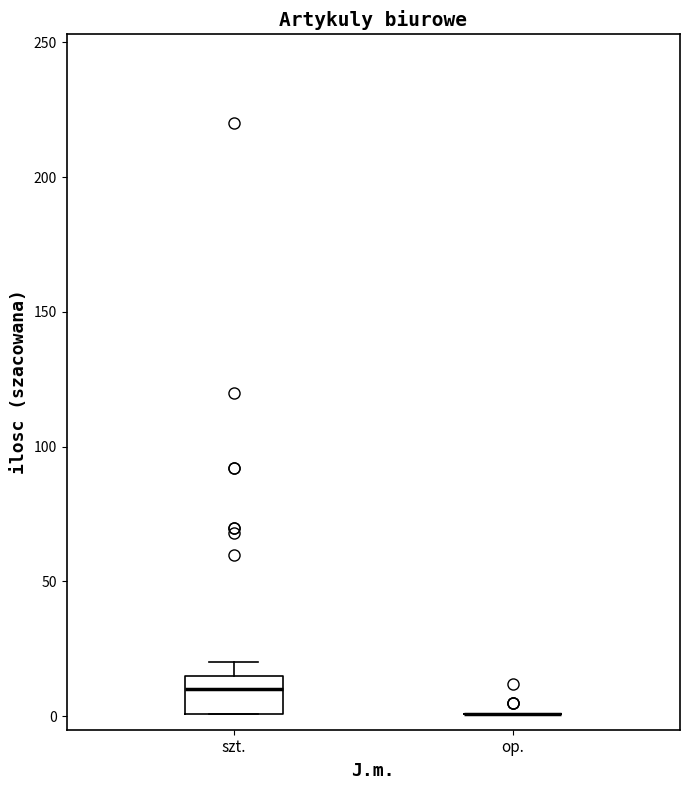

Reading left to right, transcribe this box plot: for each box, give where its median line is, the range the box spans, and where its two whiskers end, as read against the y-axis. The values are not printed on the chart, so give them approximately, as read against the axis.

szt.: median 10, box 0 to 15, whiskers 0 to 20
op.: box collapsed to a line at 0, whiskers 0 to 0